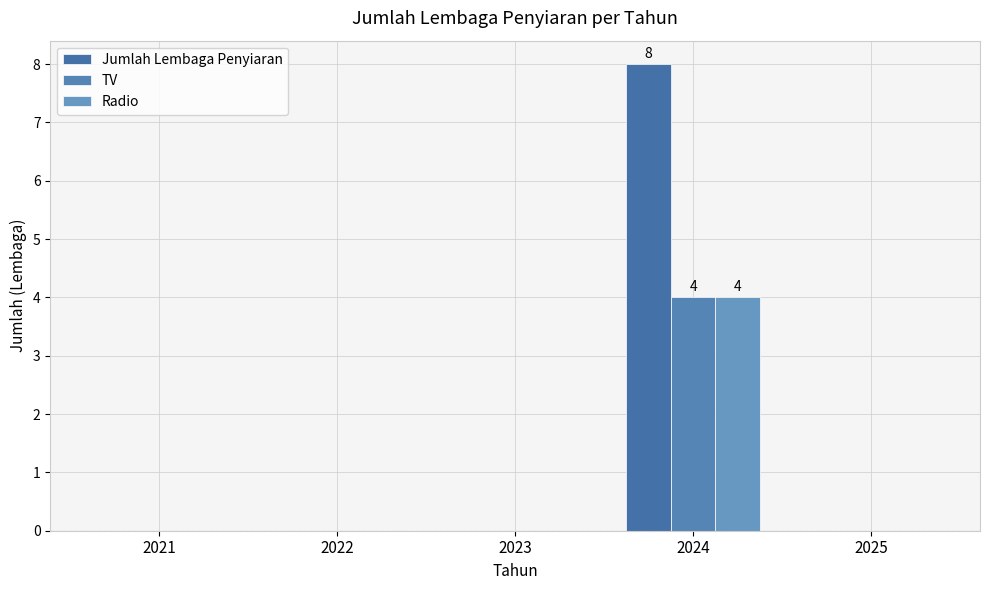

How many TV values are between 0 and 1?

4